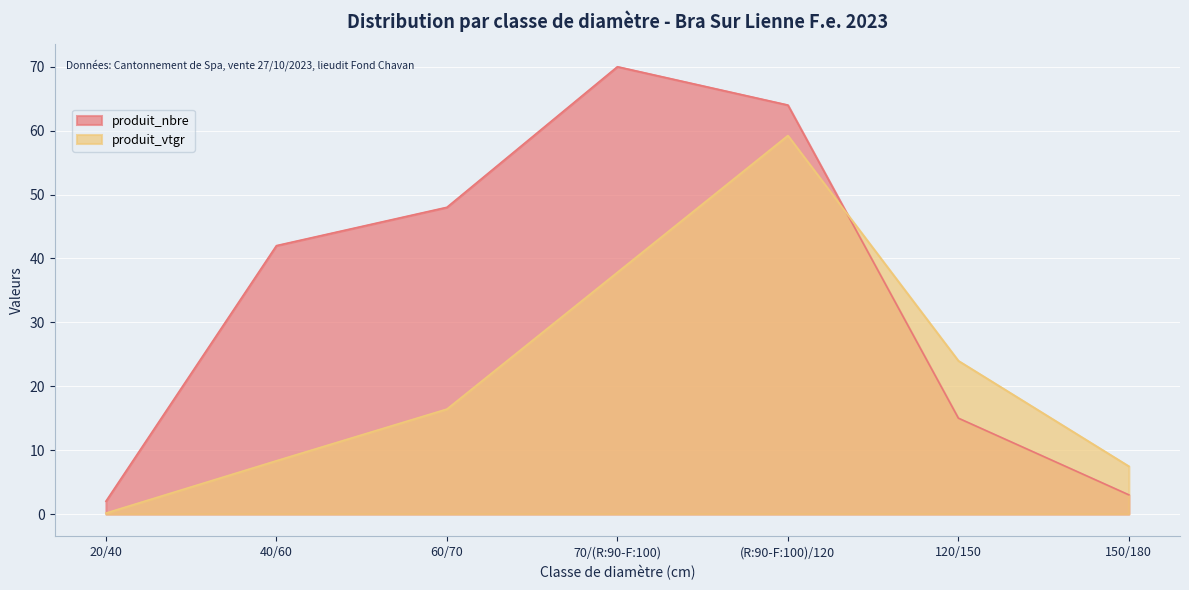

Where does the produit_vtgr series first go above 16?

60/70